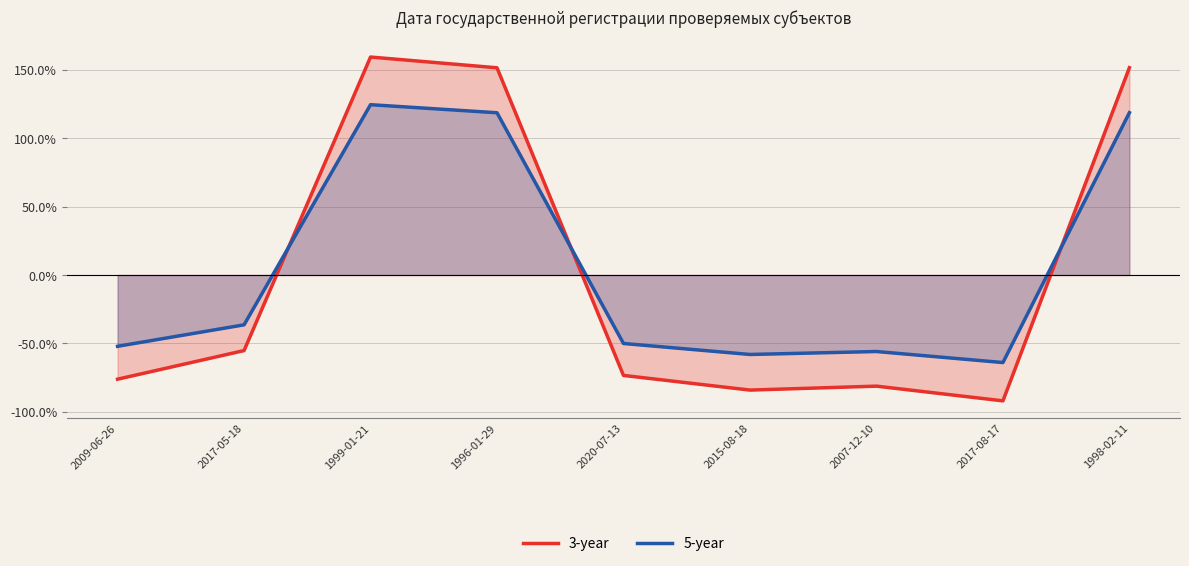

Which series ends up on top after the final intersection of 3-year and 5-year?

3-year